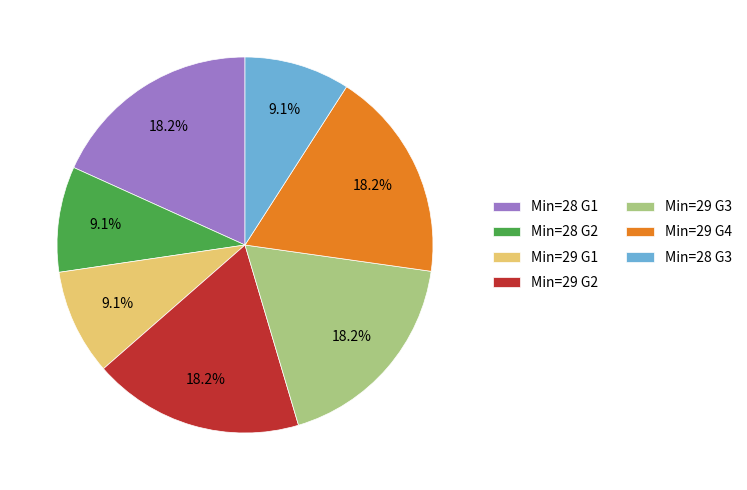

How many slices are in this pie chart?

7